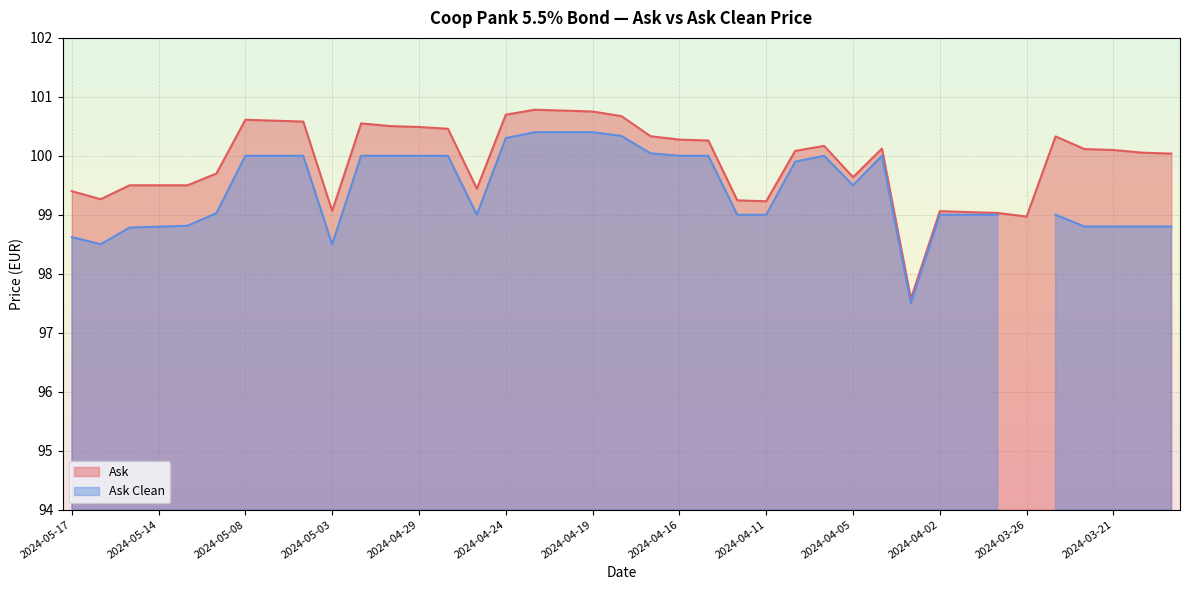

The value at 2024-05-17 is 99.4. True or false?

True